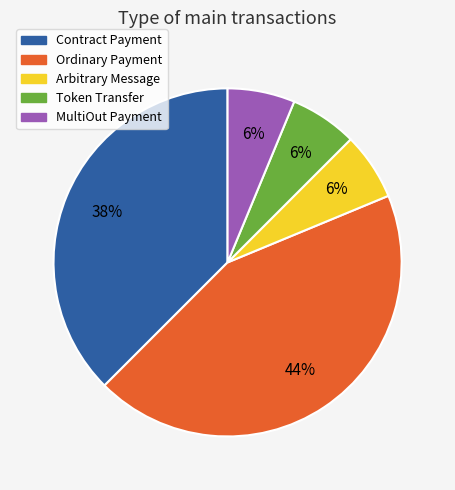

To the nearest percent, what portion does Token Transfer represent?

6%